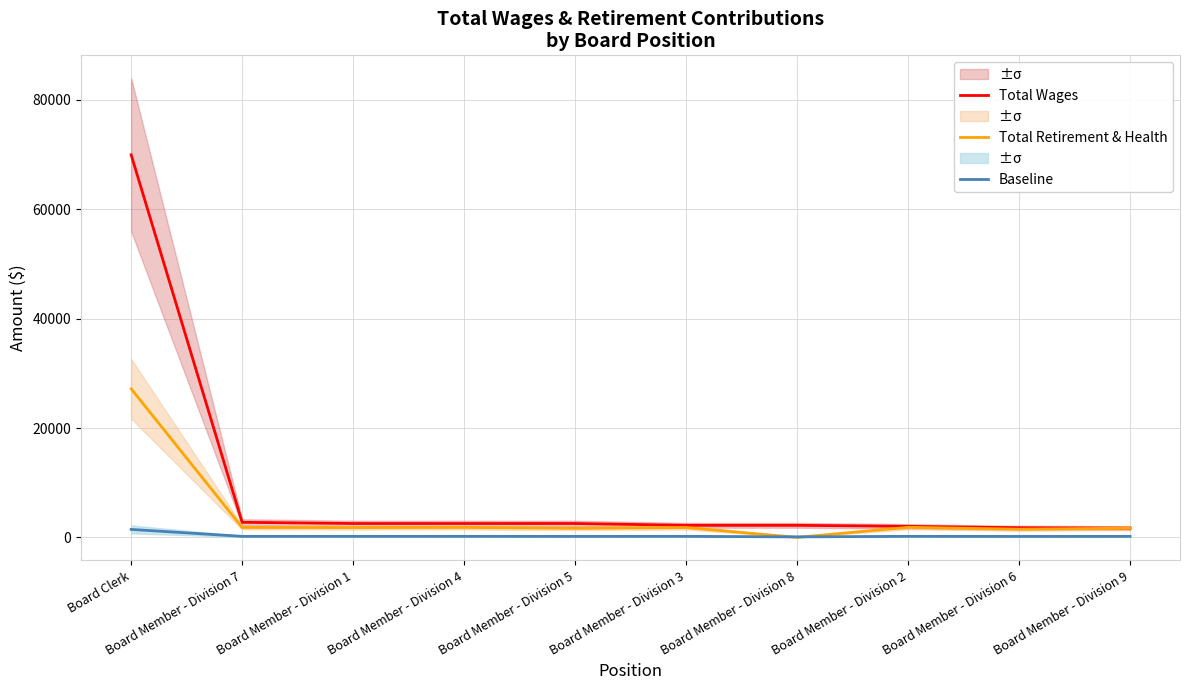

Reading left to right, list all the values displayed in this chart.

Total Wages: 69964.0	2756.0	2536.0	2536.0	2536.0	2205.0	2205.0	2018.0	1764.0	1694.0
Total Retirement & Health: 27174.0	1817.0	1796.0	1817.0	1666.0	1796.0	0.0	1839.0	1497.0	1686.0
Baseline: 1458.7	190.9	189.8	190.9	183.3	189.8	100.0	191.9	174.9	184.3